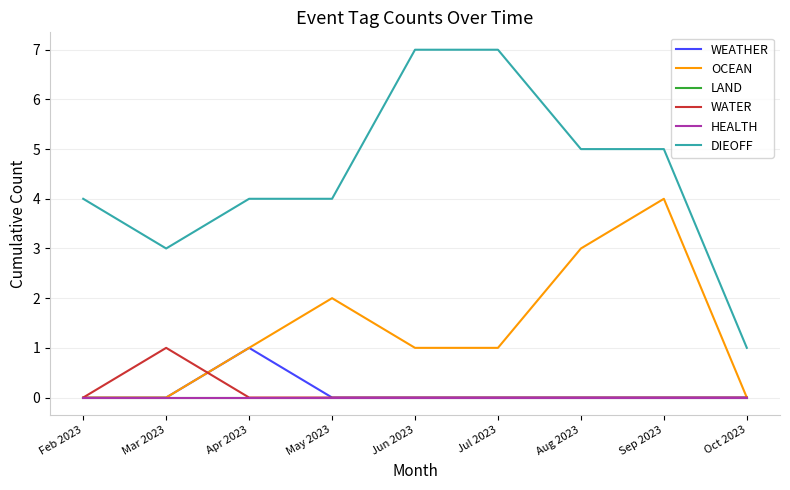

True or false: LAND has a value of 0 at Aug 2023.

True